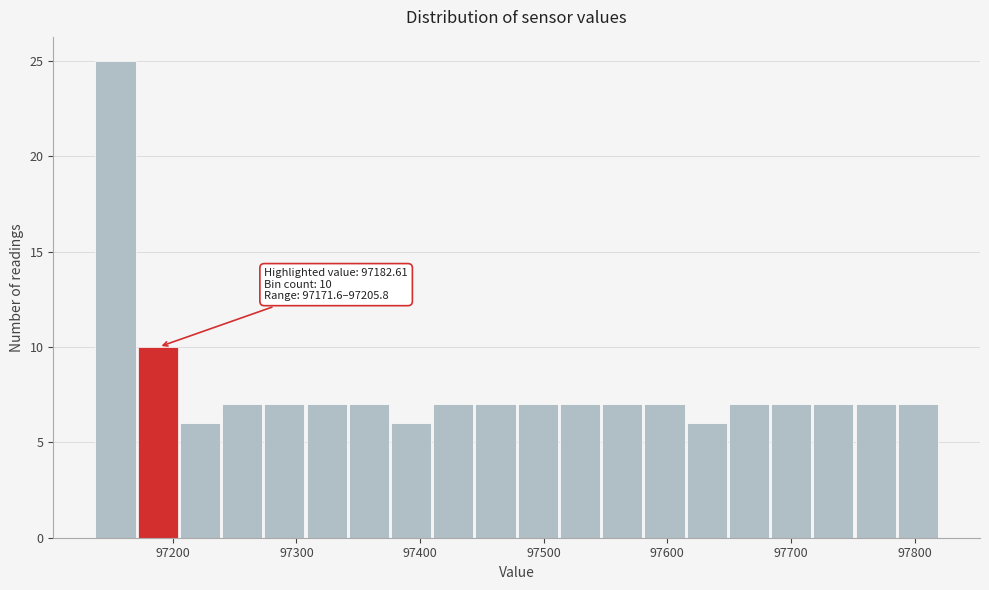

Around what value on the x-axis is the tallest bar? Give the approximate position of its centre, as read against the axis.

97150